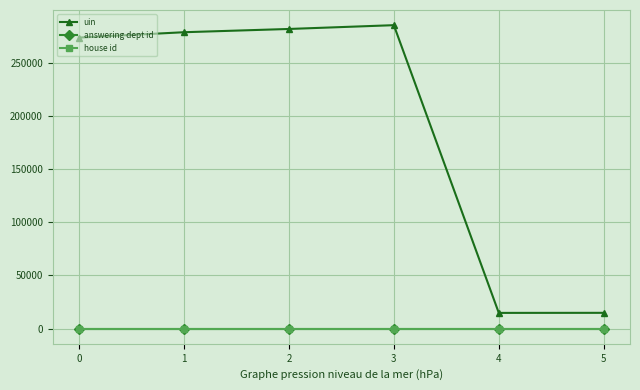

How many data points does each series have?

6